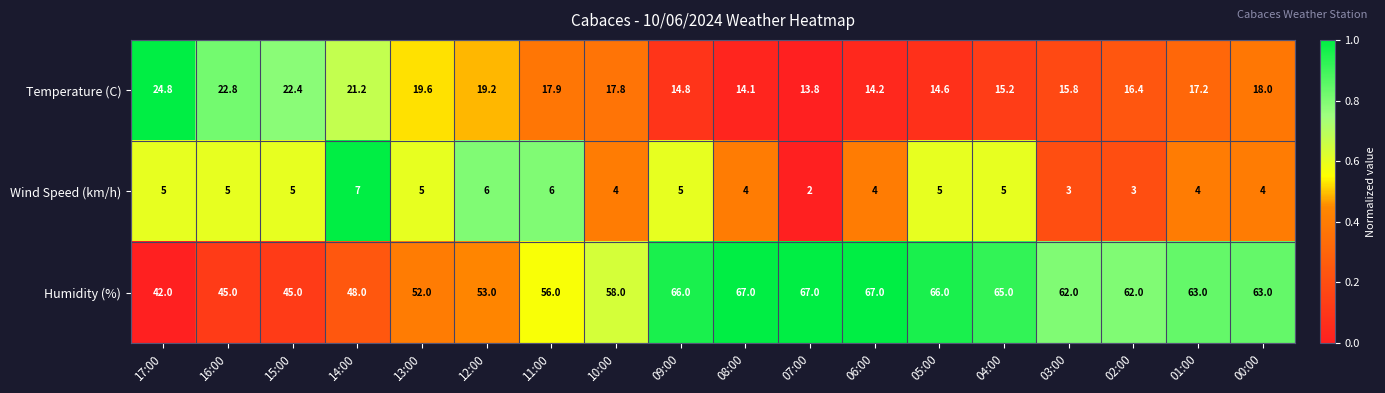

Is it true that Humidity (%) equals 45.0 at 15:00?

True